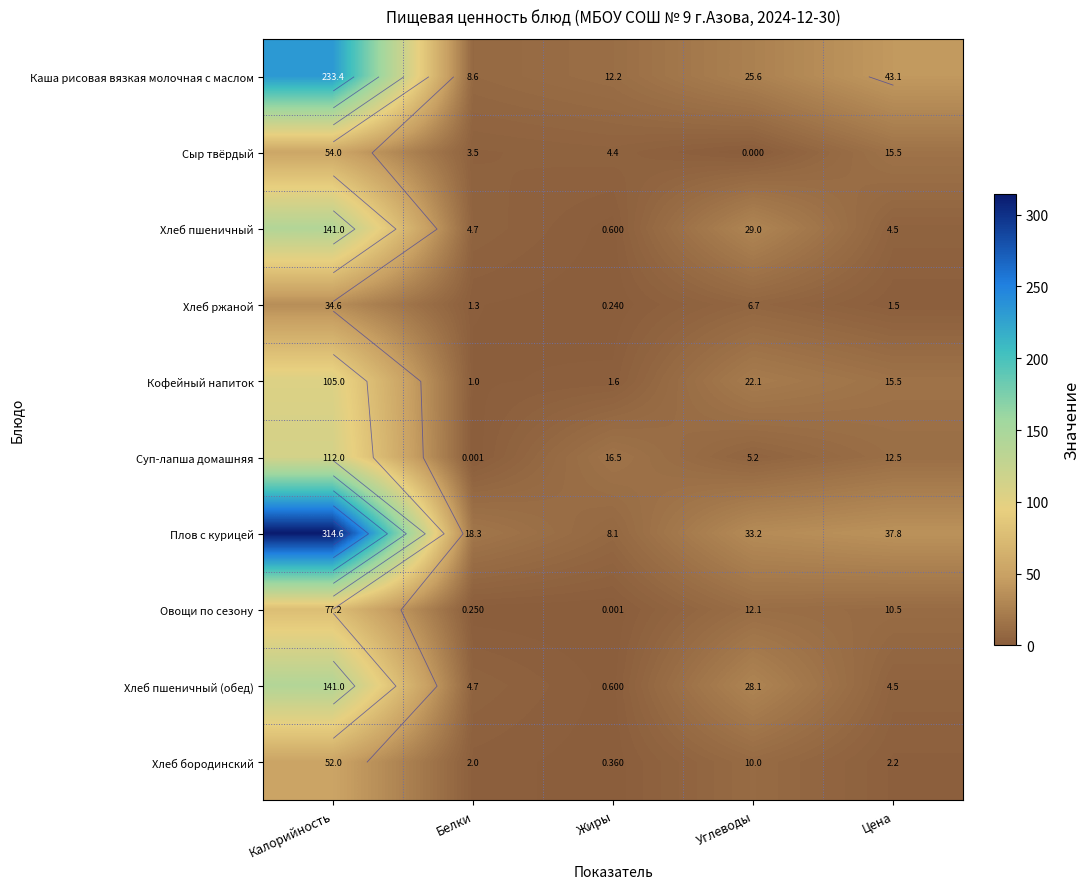

What is the sum of the Хлеб пшеничный values at Калорийность and Цена?

145.5